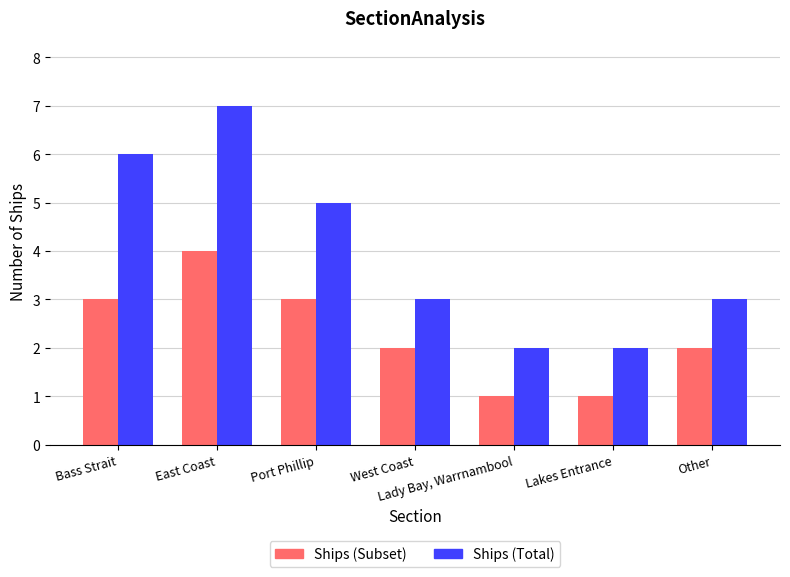

What is the average value of the Ships (Total) series?

4